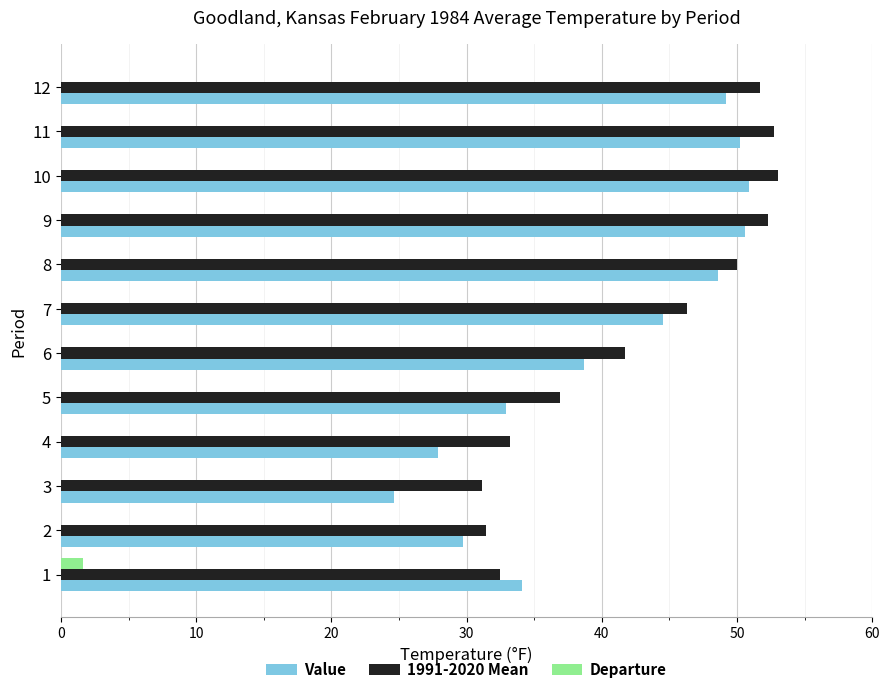

Reading right to left, list all the values displayed in this chart.

Value: 49.2	50.2	50.9	50.6	48.6	44.5	38.7	32.9	27.9	24.6	29.7	34.1
1991-2020 Mean: 51.7	52.7	53.0	52.3	50.0	46.3	41.7	36.9	33.2	31.1	31.4	32.5
Departure: -2.5	-2.5	-2.1	-1.7	-1.4	-1.8	-3.0	-4.0	-5.3	-6.5	-1.7	1.6